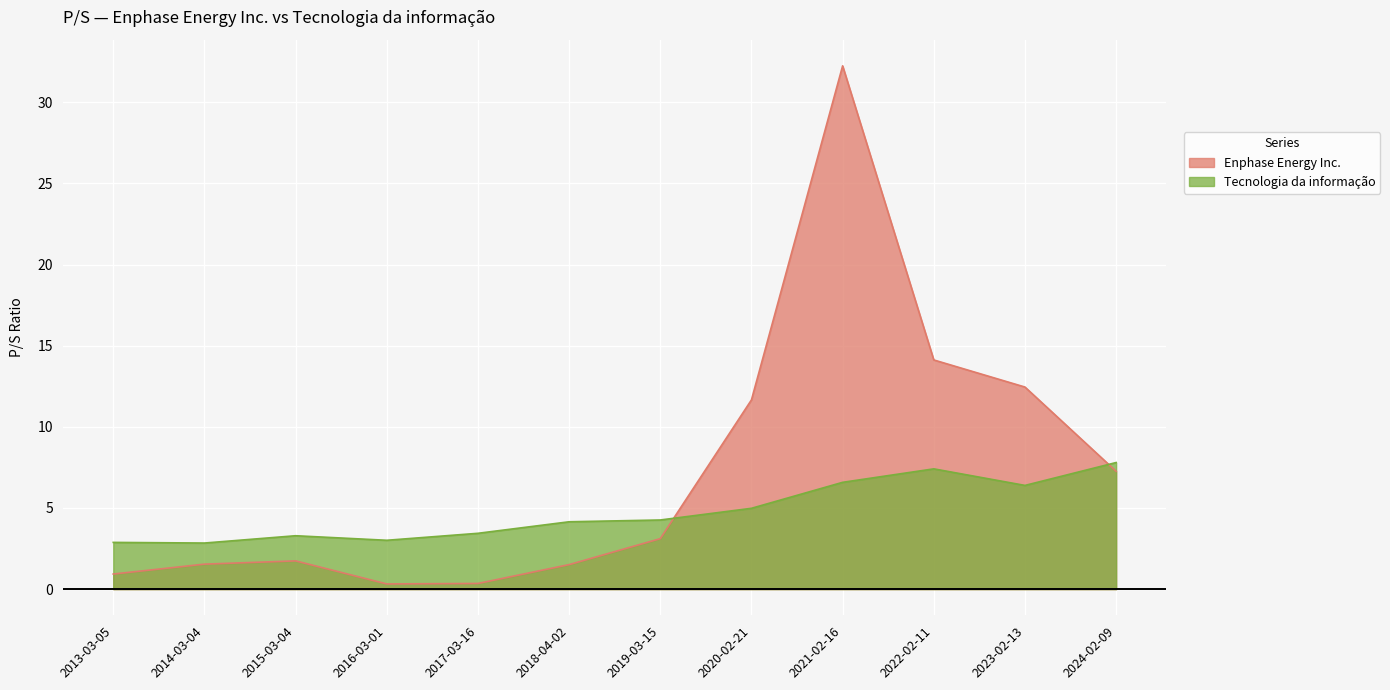

At which category does Enphase Energy Inc. reach its first local peak?

2021-02-16